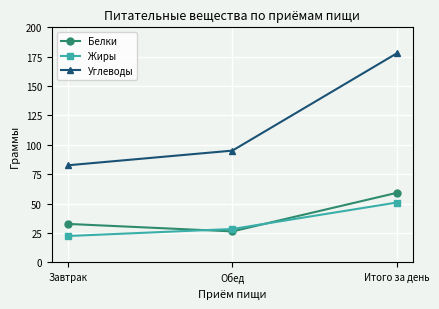

Is it true that Углеводы equals 20.2 at Обед?

False